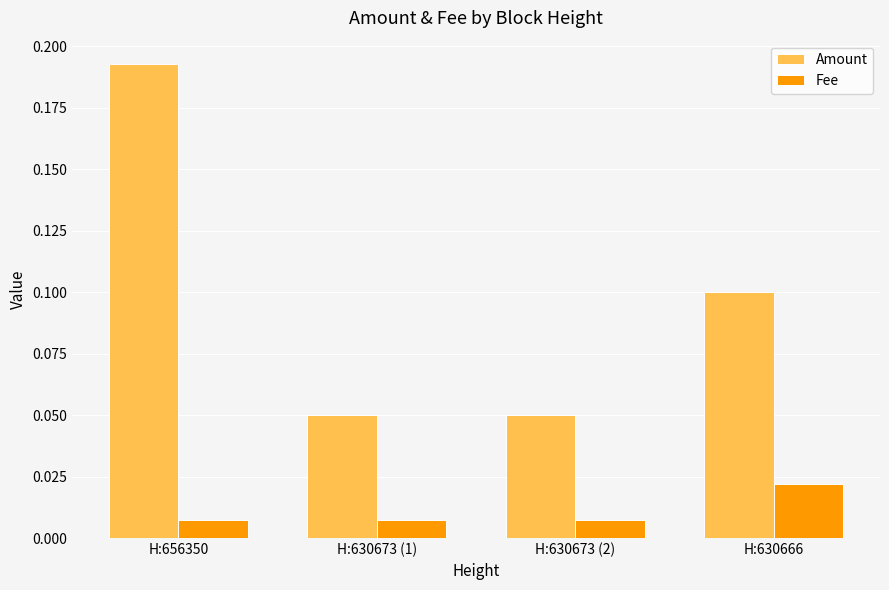

Which series has the widest spread of values?

Amount